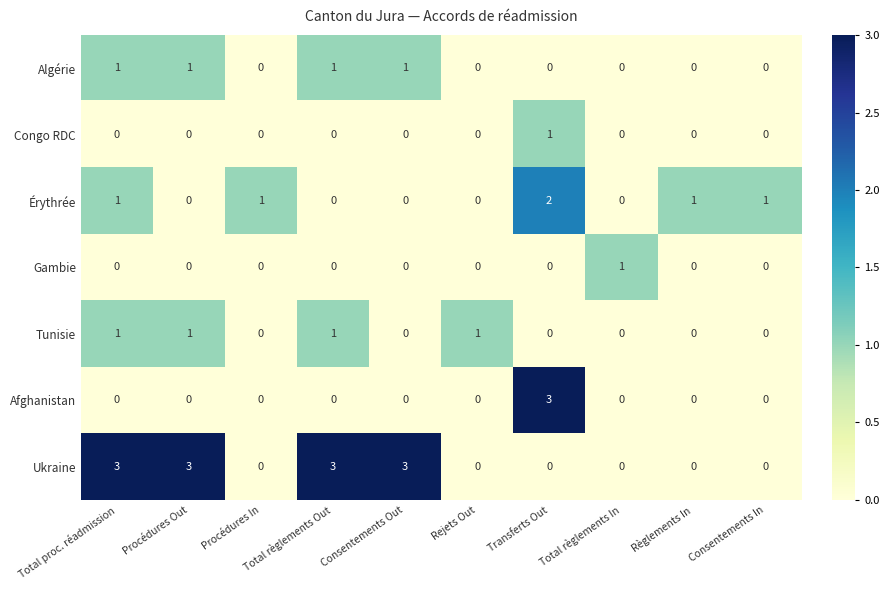

Count the Algérie values in the range 0 to 1.

10